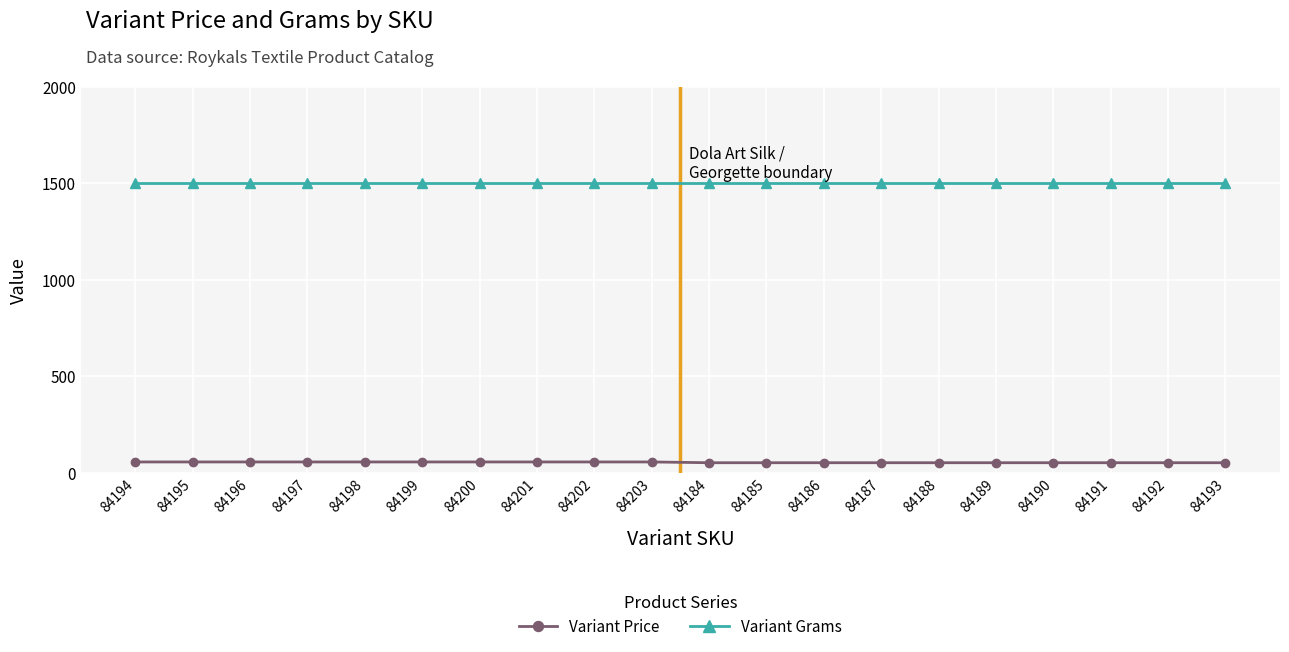

Which series has the largest total across all categories?

Variant Grams